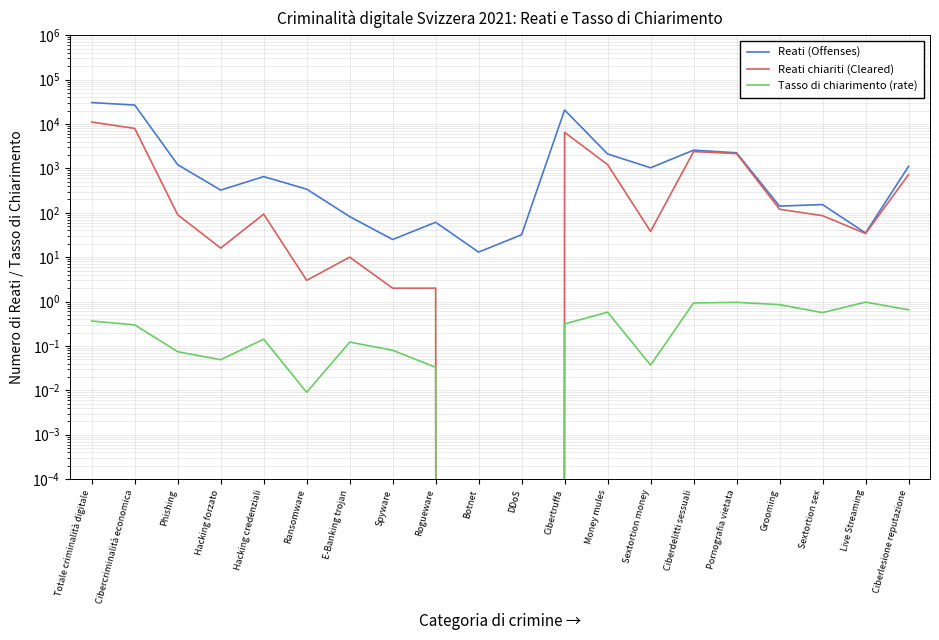

What is the average value of the Reati chiariti (Cleared) series?

1621.5